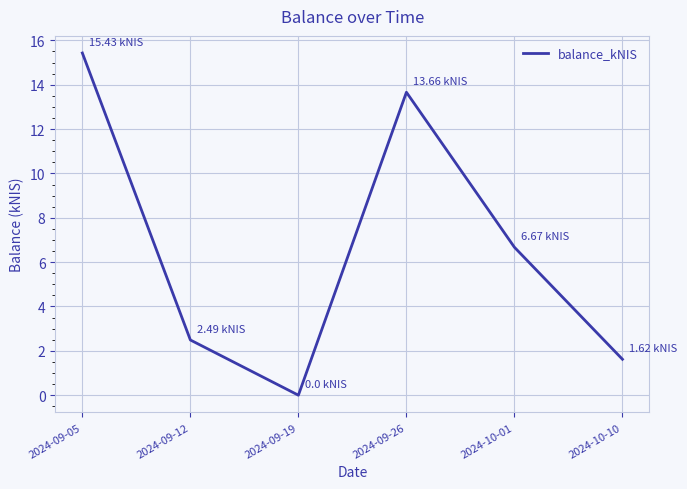

What is the difference between the second highest and second lowest values?

12.0